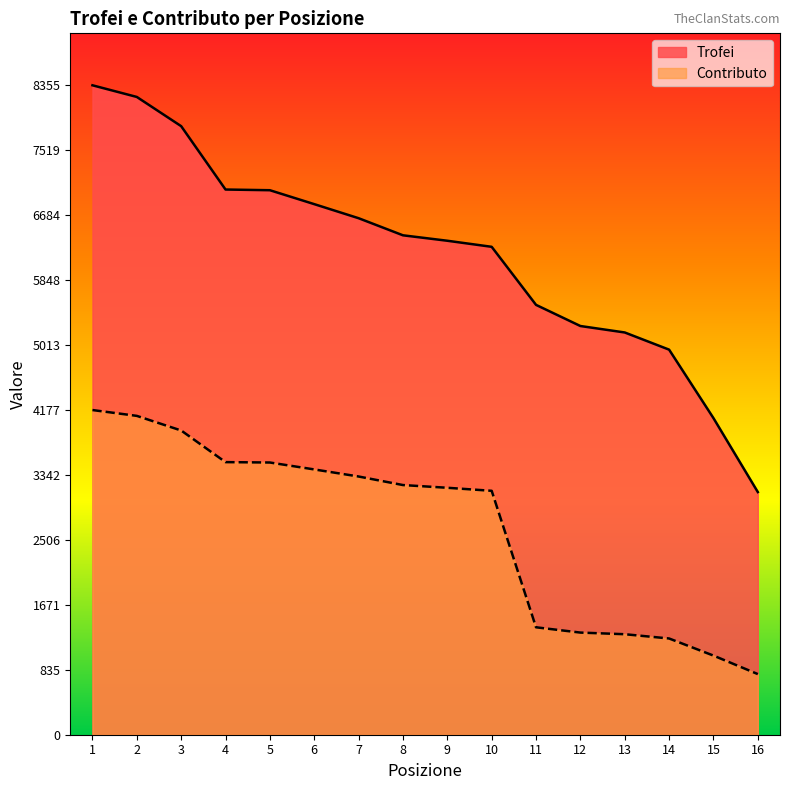

What is the sum of the Contributo values at 4 and 6?

6920